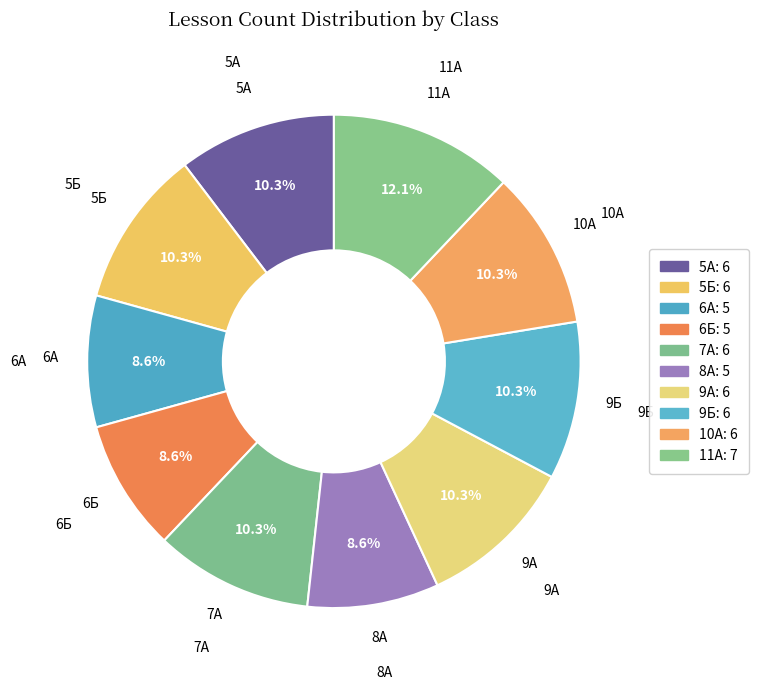

Which category has the biggest portion of the pie?

11А